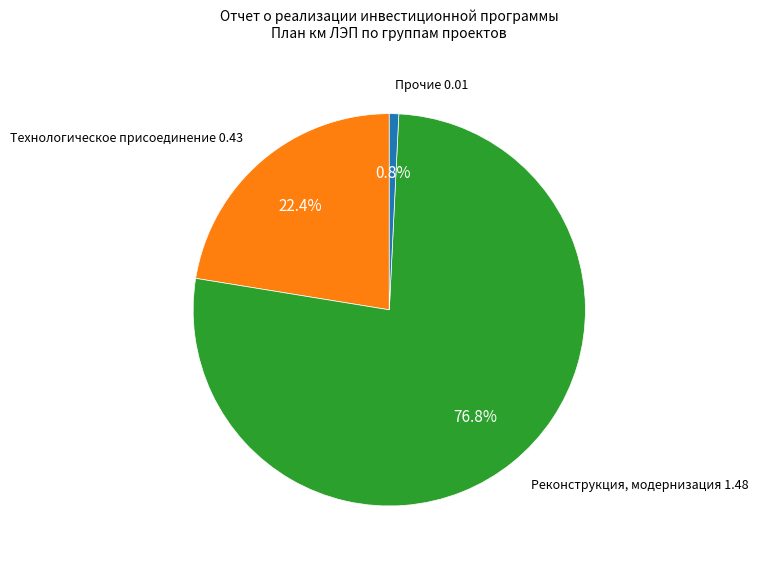

To the nearest percent, what is the average slice percentage?

33%